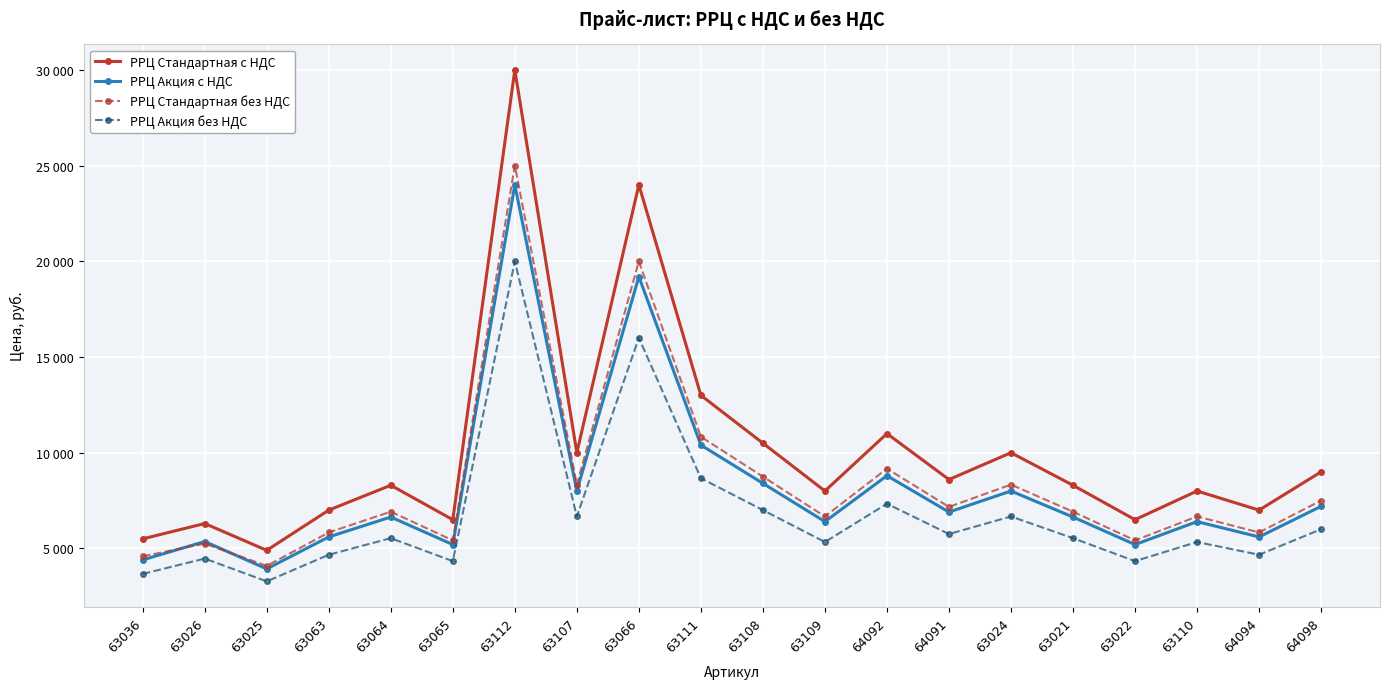

At which category does the chart reach its minimum across all series?

63025